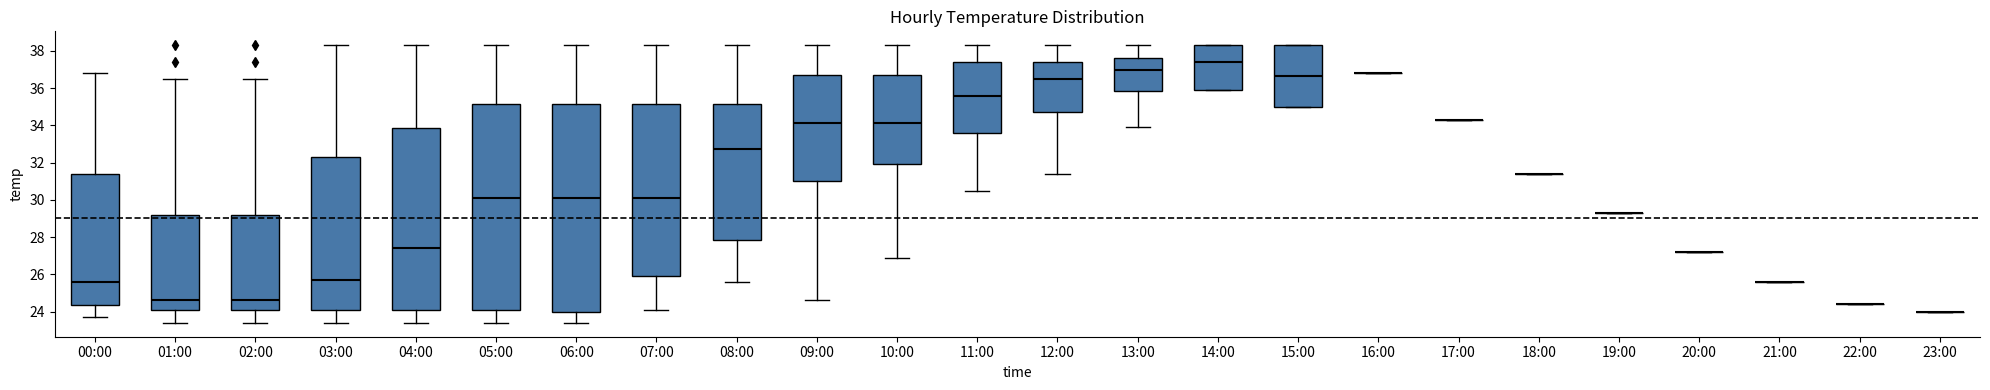

Reading left to right, transcribe this box plot: for each box, give where its median line is, the range the box spans, and where its two whiskers end, as read against the y-axis. The values are not printed on the chart, so give them approximately, as read against the axis.

00:00: median 25.6, box 24.4 to 31.4, whiskers 23.8 to 36.8
01:00: median 24.6, box 24.0 to 29.2, whiskers 23.4 to 36.6
02:00: median 24.6, box 24.0 to 29.2, whiskers 23.4 to 36.6
03:00: median 25.8, box 24.0 to 32.4, whiskers 23.4 to 38.4
04:00: median 27.4, box 24.0 to 33.8, whiskers 23.4 to 38.4
05:00: median 30.2, box 24.0 to 35.2, whiskers 23.4 to 38.4
06:00: median 30.2, box 24.0 to 35.2, whiskers 23.4 to 38.4
07:00: median 30.2, box 26.0 to 35.2, whiskers 24.2 to 38.4
08:00: median 32.8, box 27.8 to 35.2, whiskers 25.6 to 38.4
09:00: median 34.2, box 31.0 to 36.8, whiskers 24.6 to 38.4
10:00: median 34.2, box 32.0 to 36.8, whiskers 27.0 to 38.4
11:00: median 35.6, box 33.6 to 37.4, whiskers 30.6 to 38.4
12:00: median 36.6, box 34.8 to 37.4, whiskers 31.4 to 38.4
13:00: median 37.0, box 35.8 to 37.6, whiskers 34.0 to 38.4
14:00: median 37.4, box 36.0 to 38.4, whiskers 36.0 to 38.4
15:00: median 36.6, box 35.0 to 38.4, whiskers 35.0 to 38.4
16:00: box collapsed to a line at 36.8, whiskers 36.8 to 36.8
17:00: box collapsed to a line at 34.4, whiskers 34.4 to 34.4
18:00: box collapsed to a line at 31.4, whiskers 31.4 to 31.4
19:00: box collapsed to a line at 29.4, whiskers 29.4 to 29.4
20:00: box collapsed to a line at 27.2, whiskers 27.2 to 27.2
21:00: box collapsed to a line at 25.6, whiskers 25.6 to 25.6
22:00: box collapsed to a line at 24.4, whiskers 24.4 to 24.4
23:00: box collapsed to a line at 24.0, whiskers 24.0 to 24.0